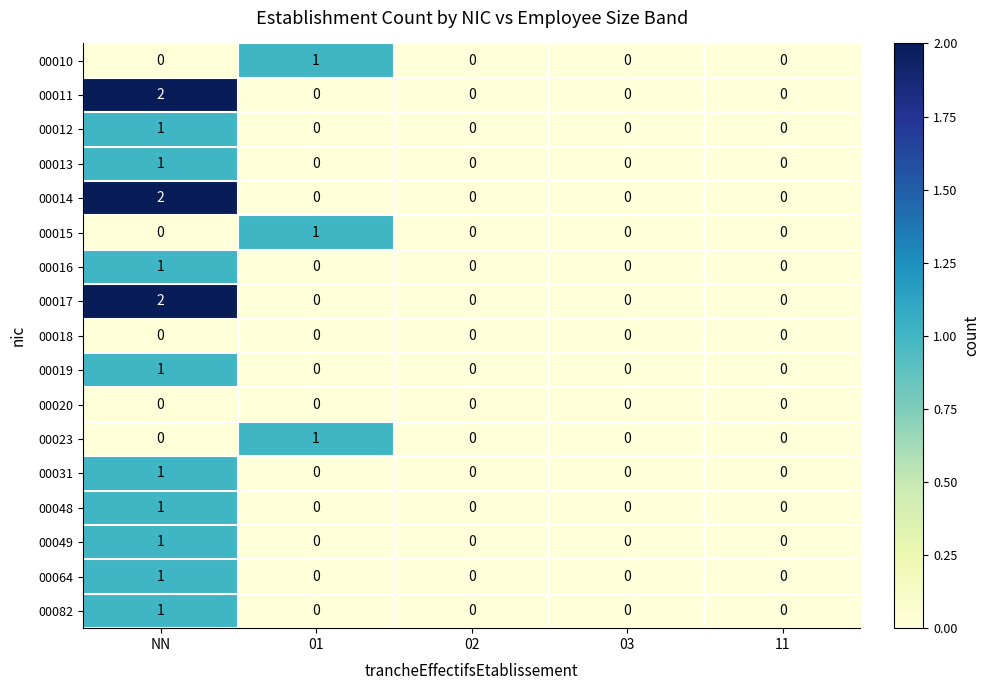

Which category has the highest value across all series?

NN